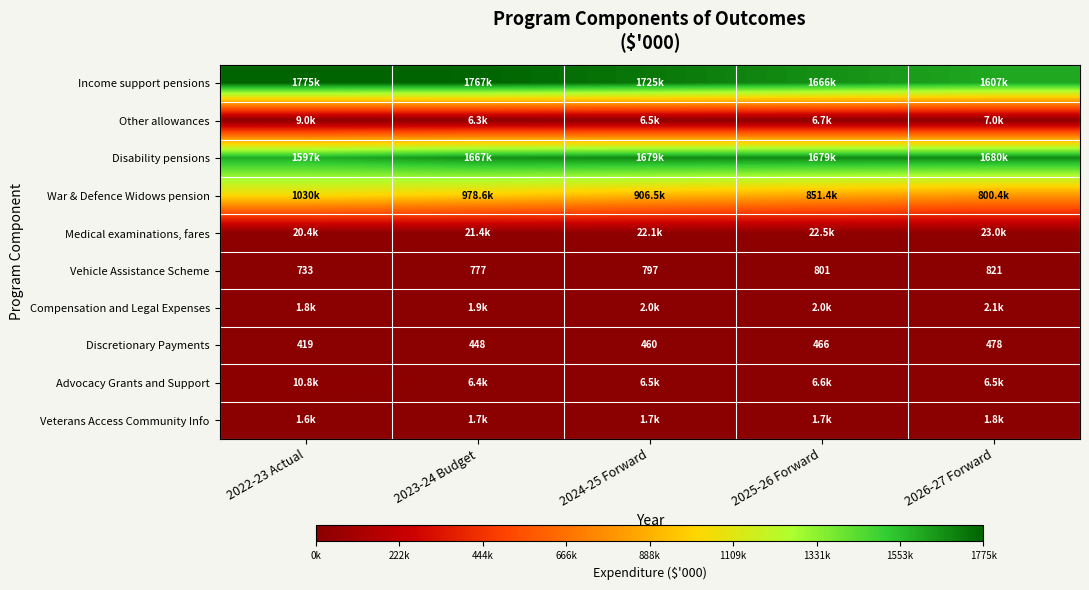

Rank the categories by Vehicle Assistance Scheme value from highest to lowest.

2026-27 Forward, 2025-26 Forward, 2024-25 Forward, 2023-24 Budget, 2022-23 Actual